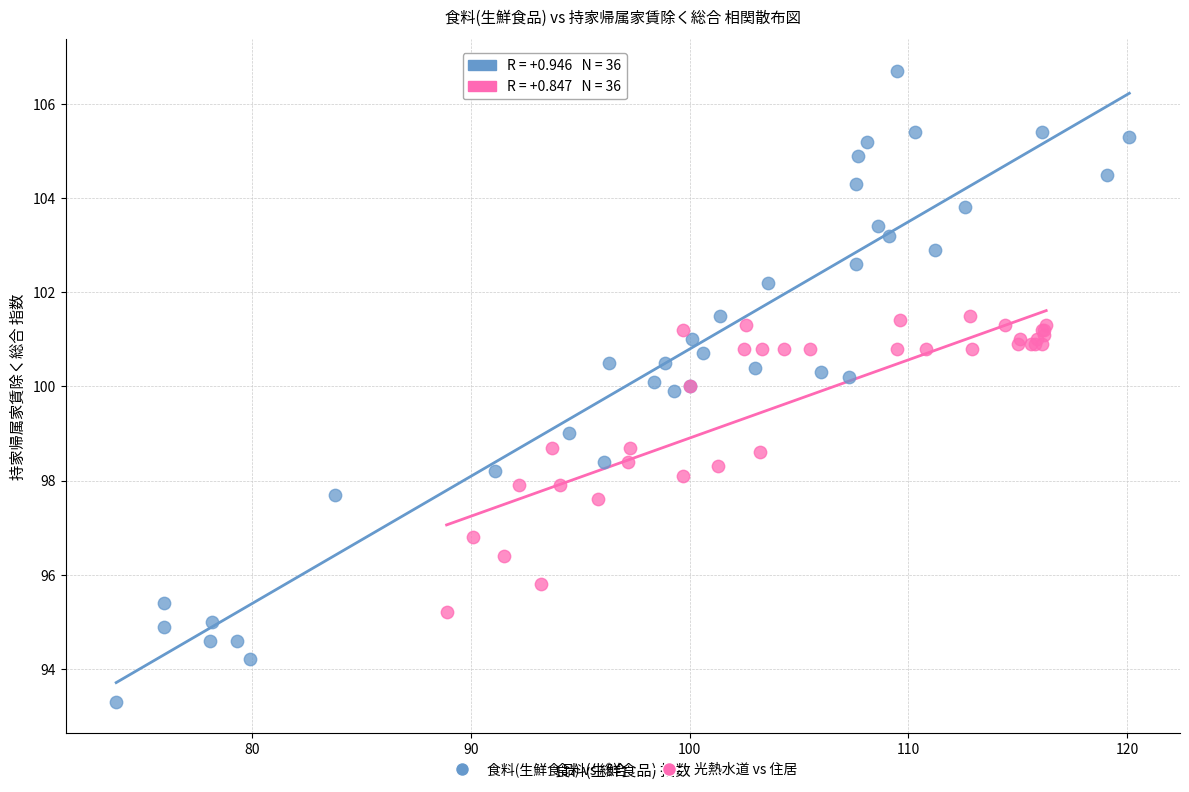

Which series contains the highest Y value?

食料(生鮮食品) vs 総合